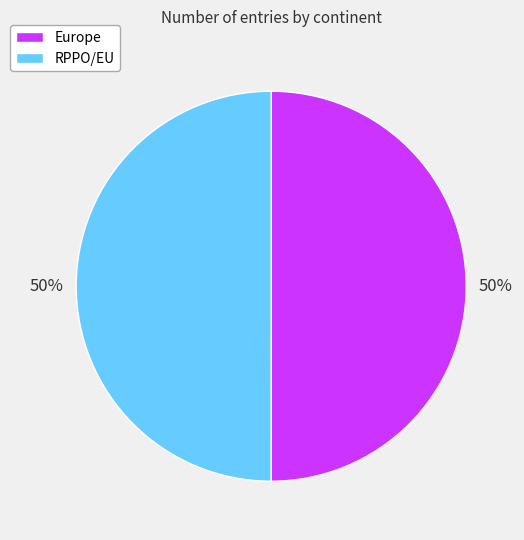

What is the ratio of the value at RPPO/EU to the value at Europe?

1.0